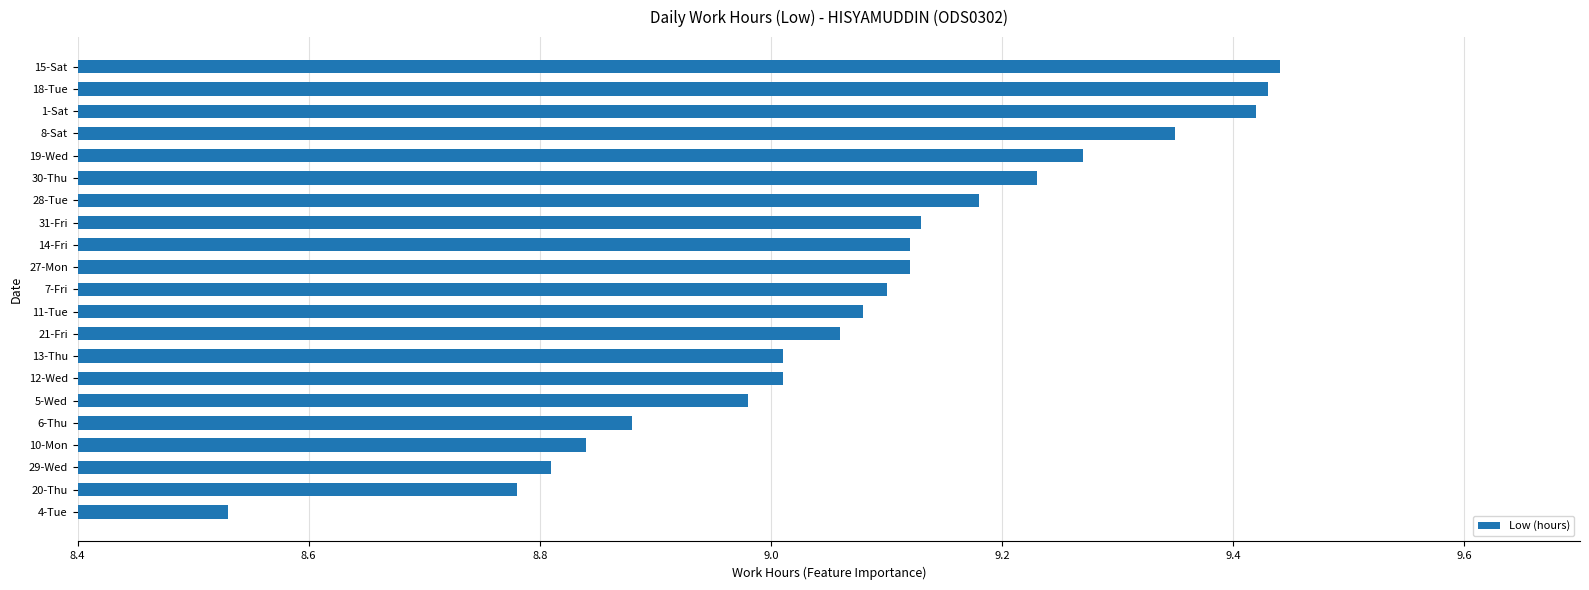

Between 31-Fri and 20-Thu, which is larger?

31-Fri